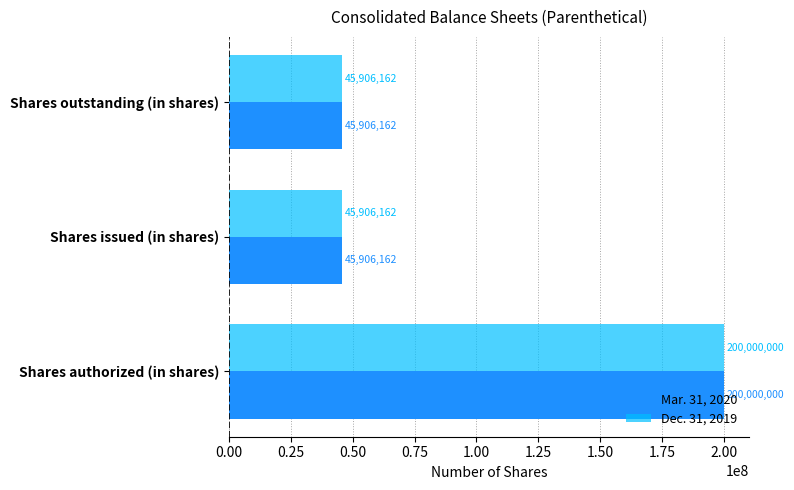

What is the minimum value for Mar. 31, 2020?

45906162